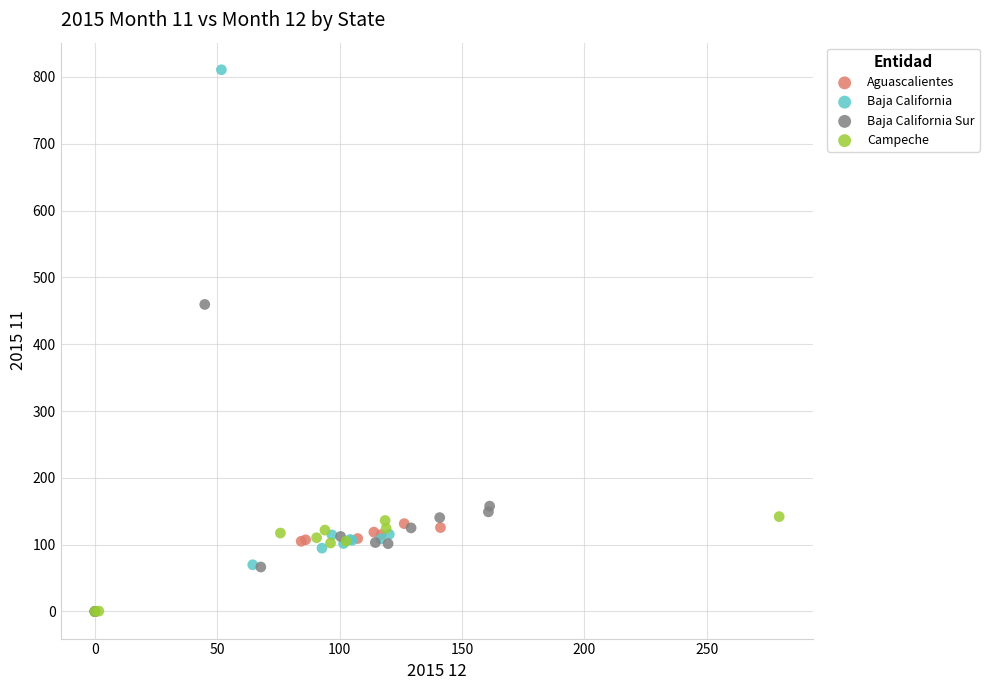

Which series has the largest Y range (max minus min)?

Baja California